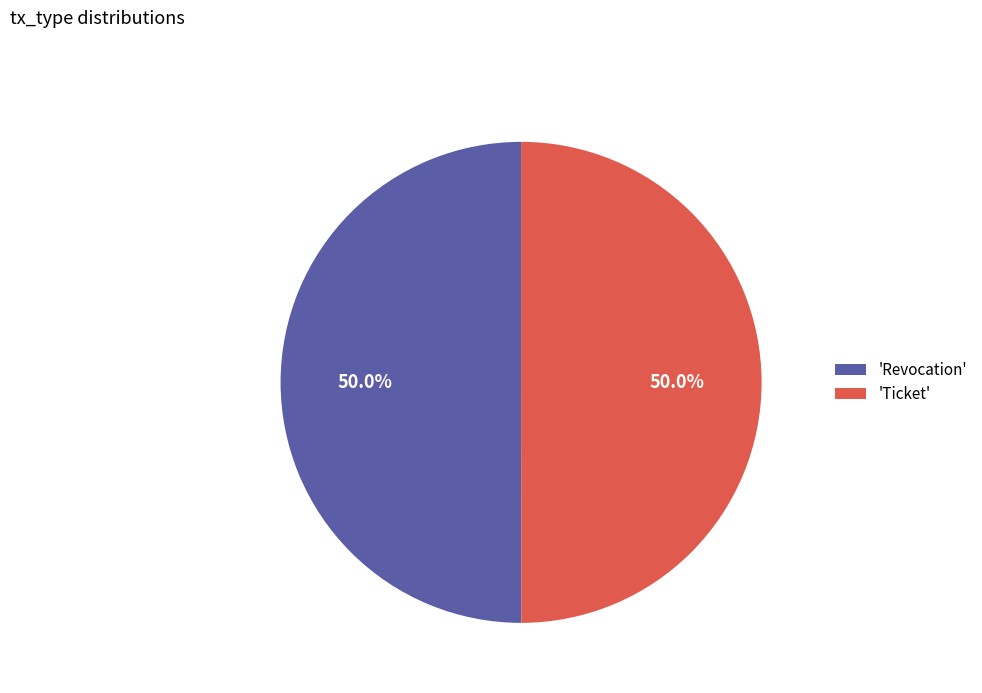

Combined, do 'Ticket' and 'Revocation' account for over 50%?

Yes